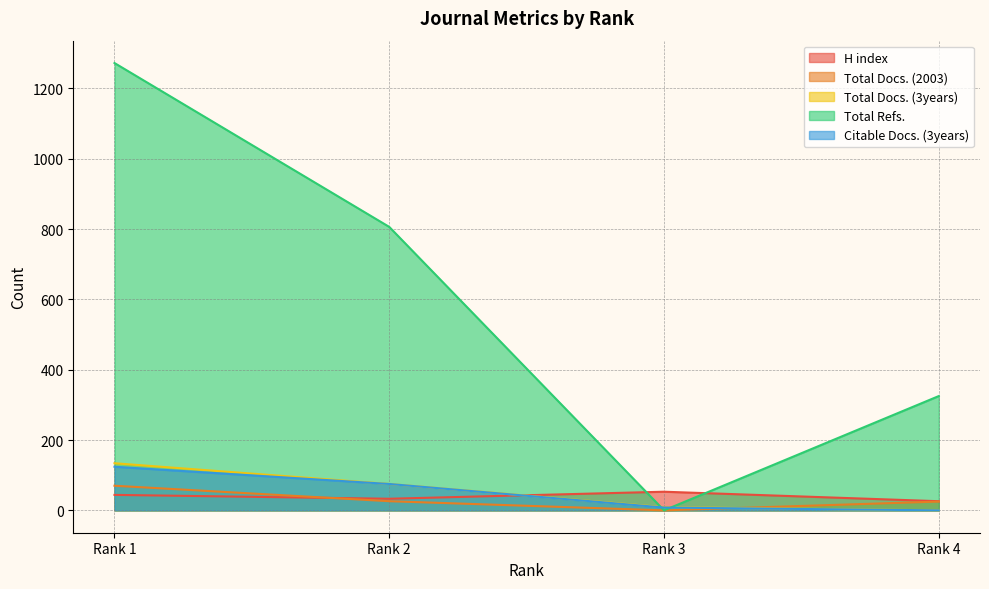

Which category has the lowest value in the Total Docs. (2003) series?

Rank 3